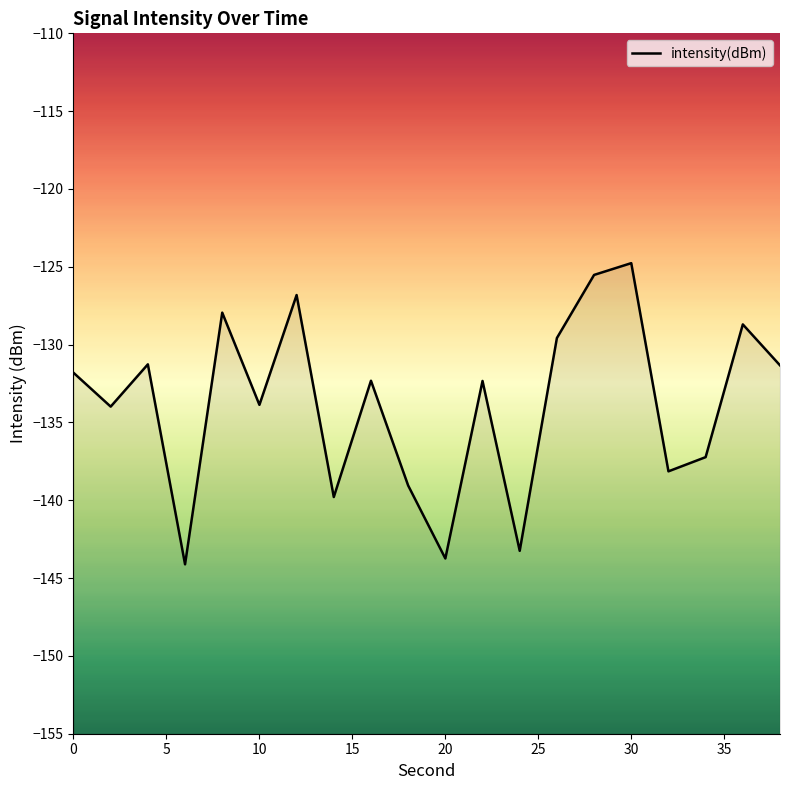

What is the approximate value at 20?

-143.7